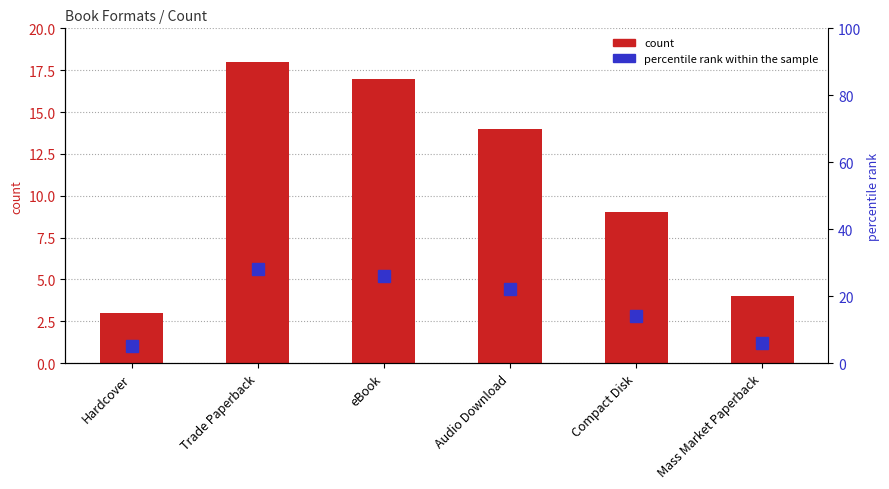

What is the label of the 6th bar from the left?

Mass Market Paperback